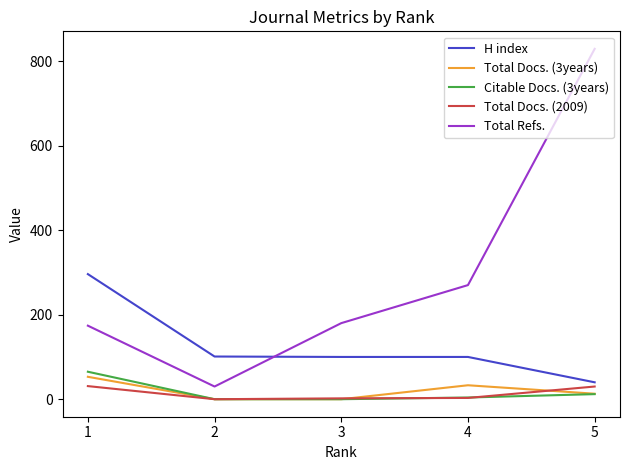

How many interior local valleys does the Total Refs. series have?

1